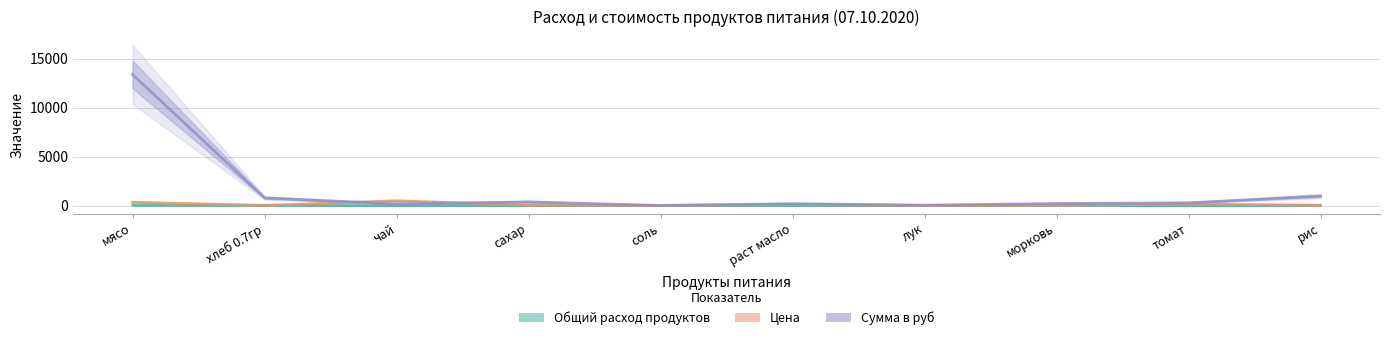

How many values in the Сумма в руб series exceed 285?

5